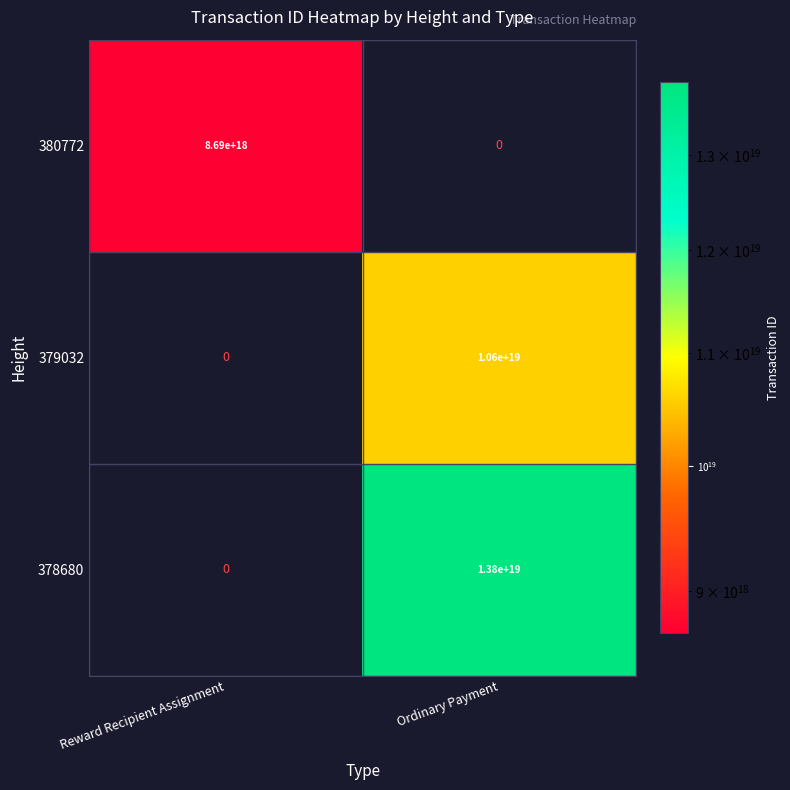

List the series in order of their peak value, highest first.

378680, 379032, 380772